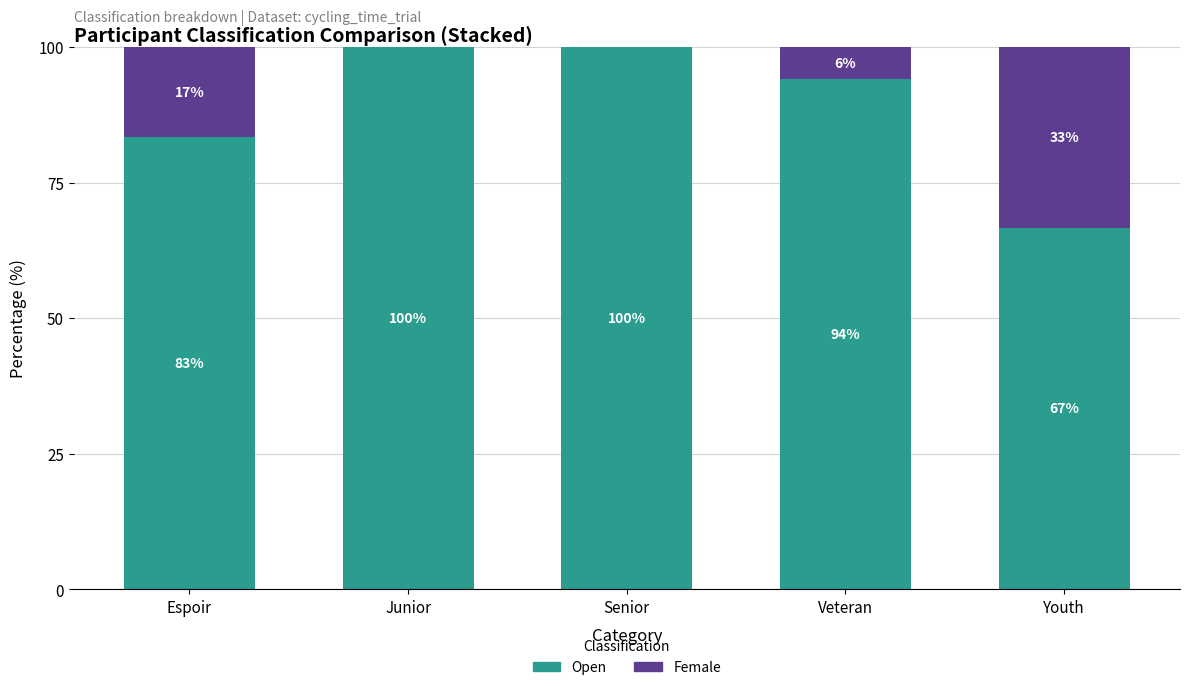

How many data points does each series have?

5